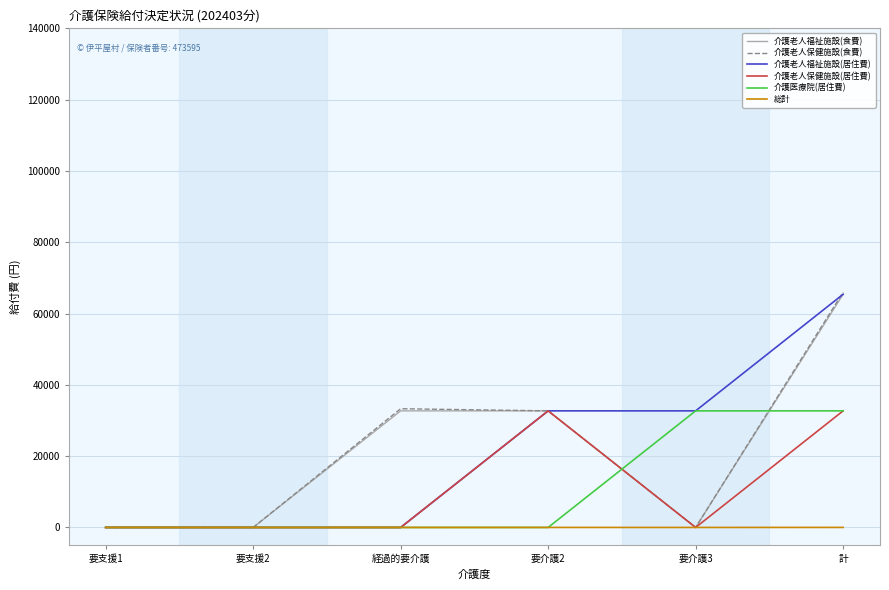

Which label corresponds to the largest value in the chart?

計